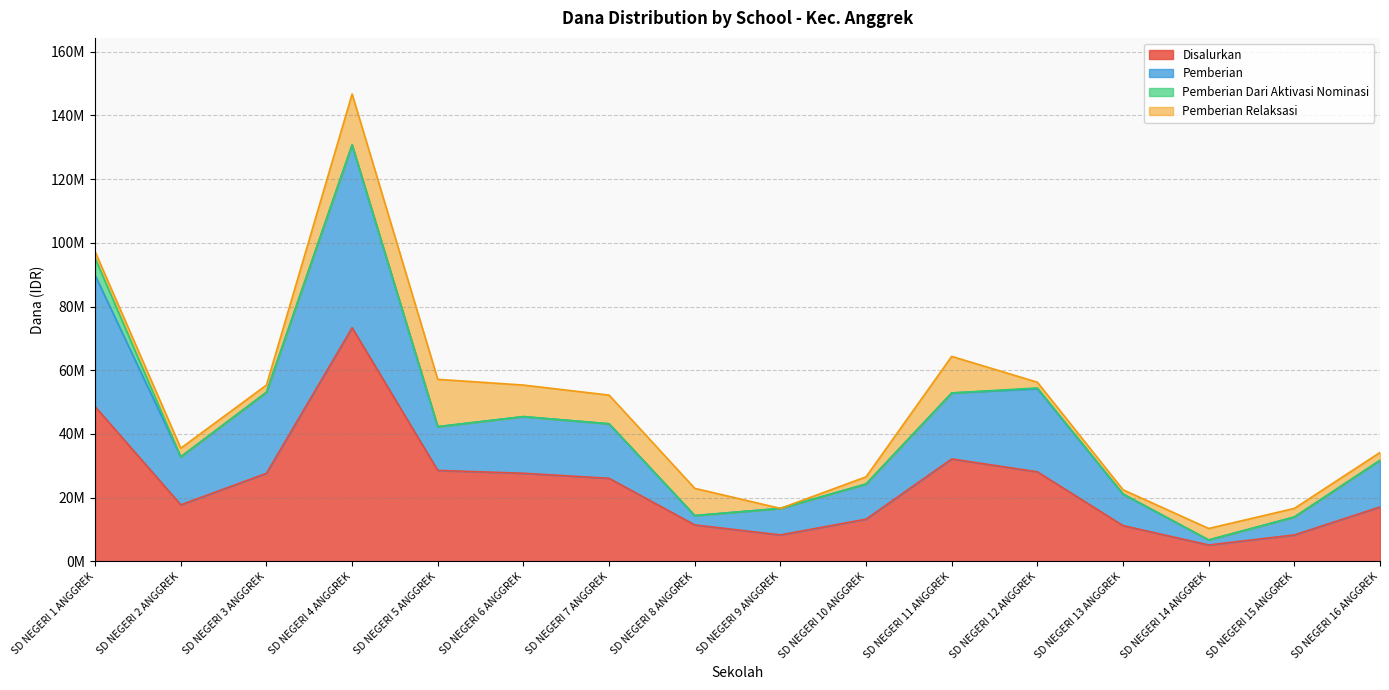

Does the chart display data point markers on the line(s)?

No